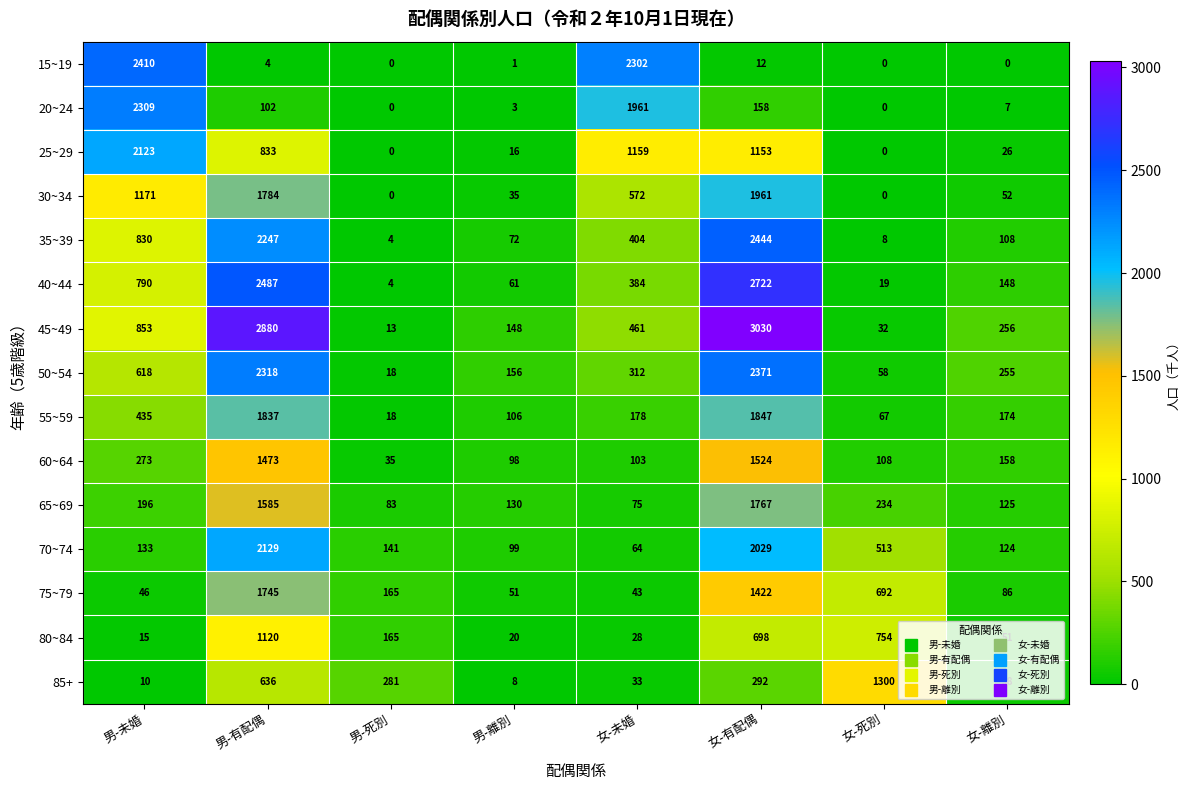

Rank the series by their maximum value, from lowest to highest.

80~84, 85+, 60~64, 75~79, 65~69, 55~59, 30~34, 25~29, 70~74, 20~24, 50~54, 15~19, 35~39, 40~44, 45~49